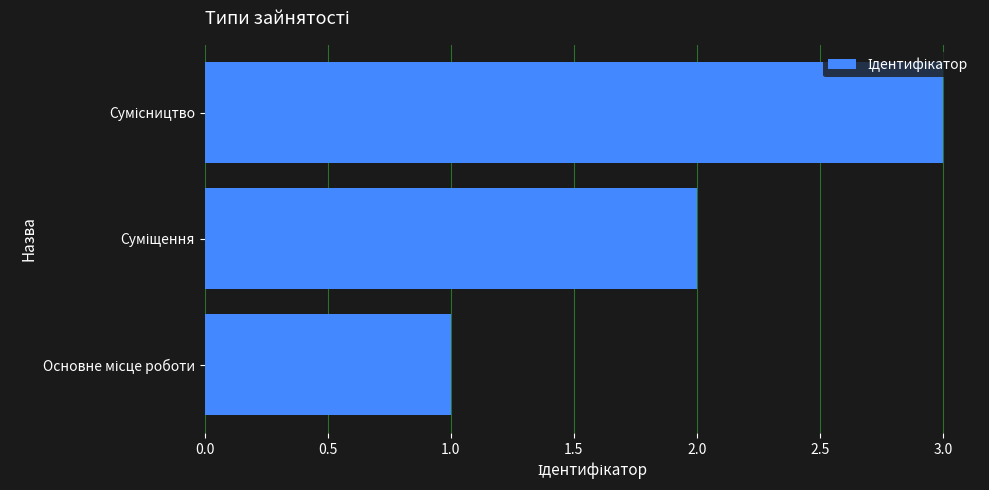

What is the sum of all values?

6